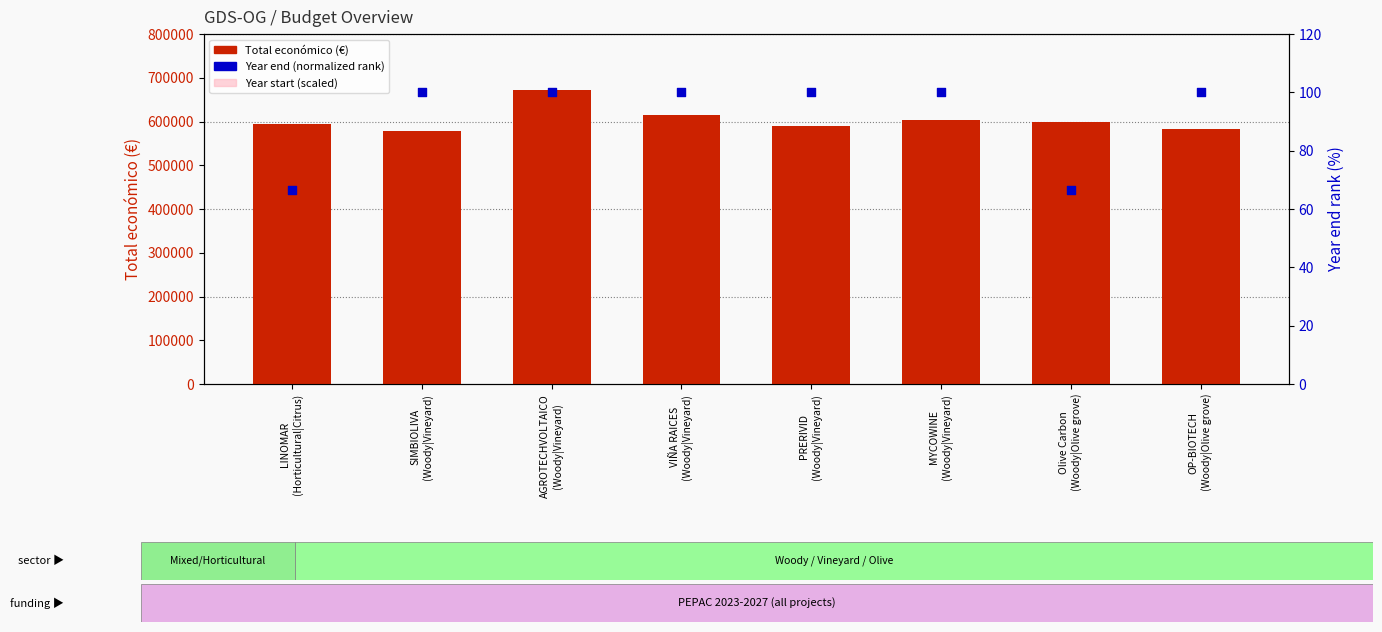

What are all the series names shown in the legend?

Total económico (€), Year start (scaled), Year end (normalized rank)